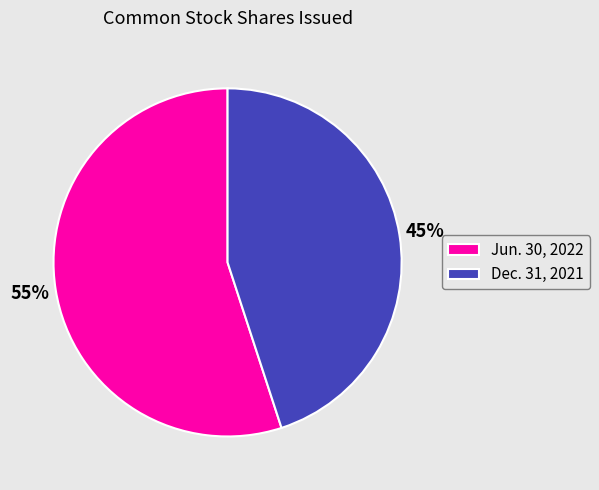

Is it true that Dec. 31, 2021 is 45% of the pie?

True